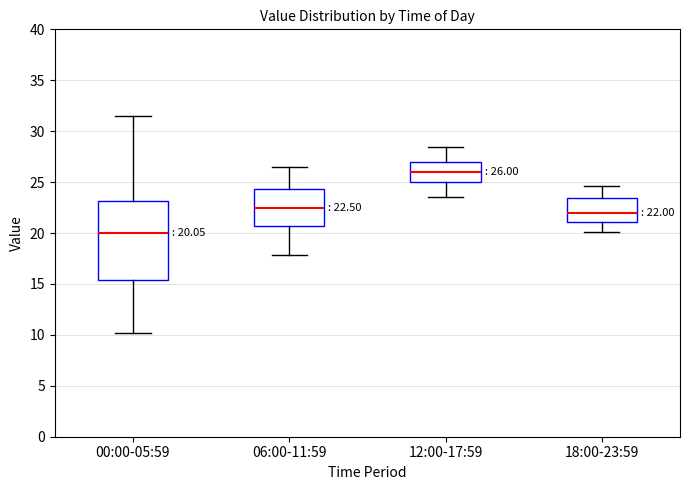

Which box is the tallest, from its lower edge to its upper edge?

00:00-05:59